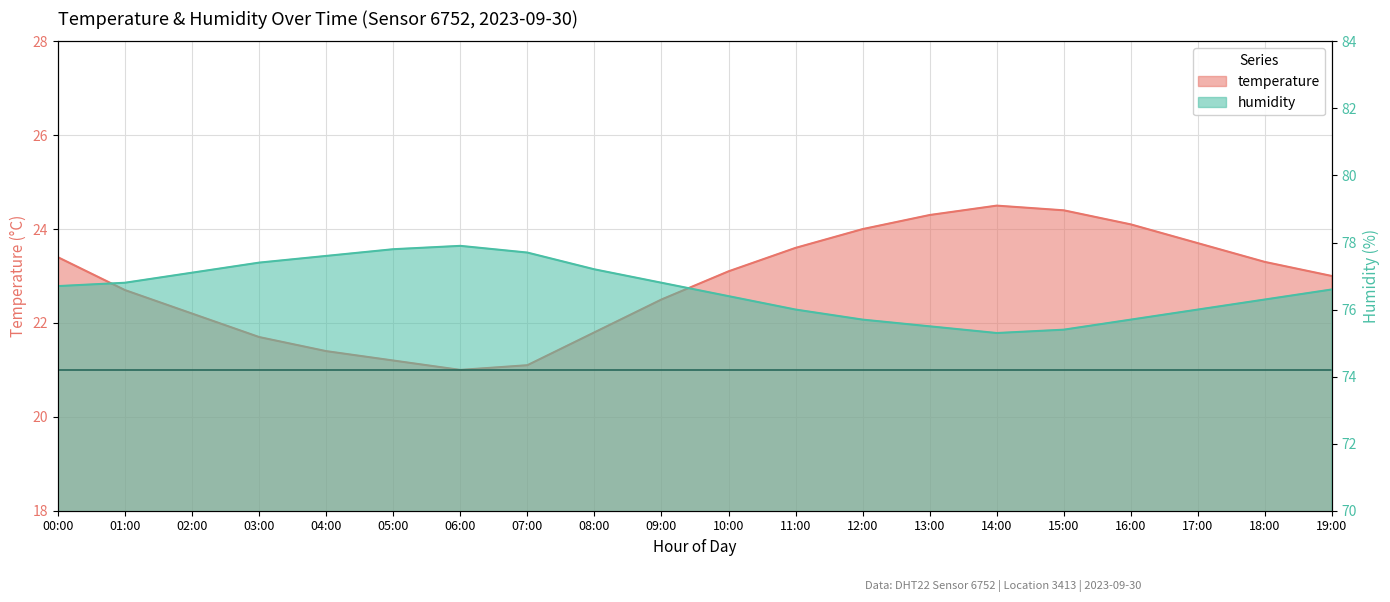

What is the approximate value of temperature at 13:00?

24.3